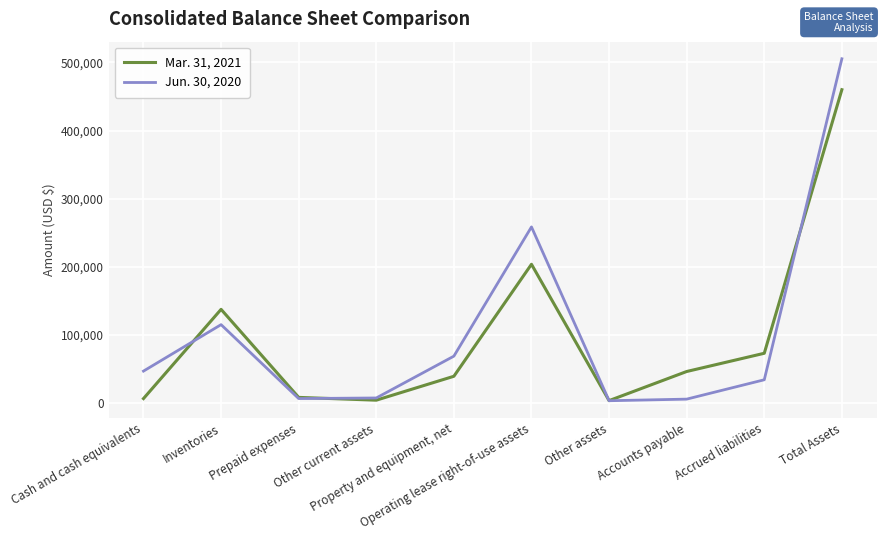

What is the difference between the second highest and second lowest values in the Mar. 31, 2021 series?

199595